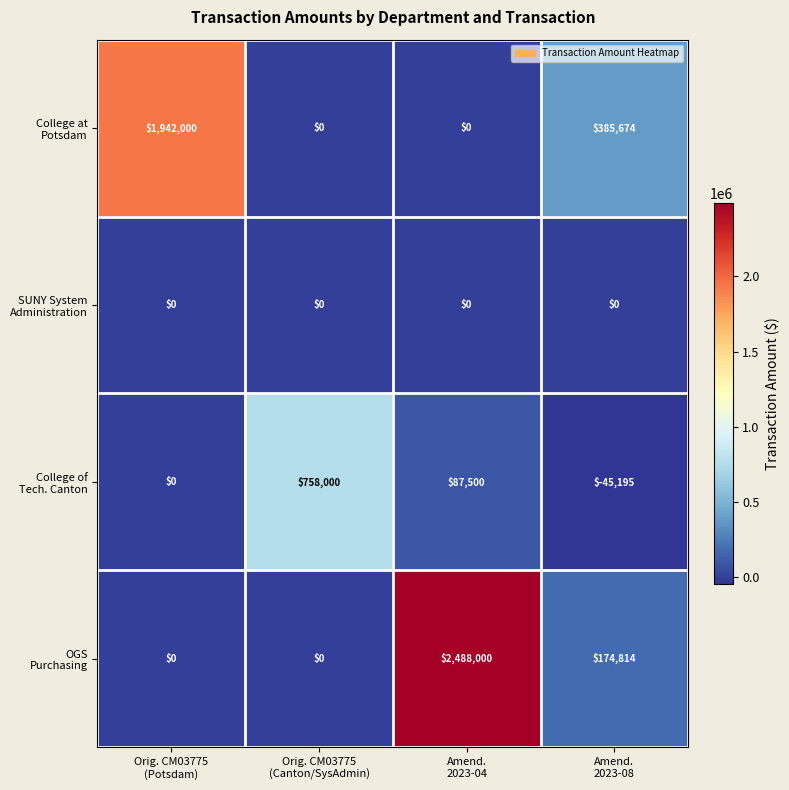

At how many categories does at least one series exceed 514083?

3